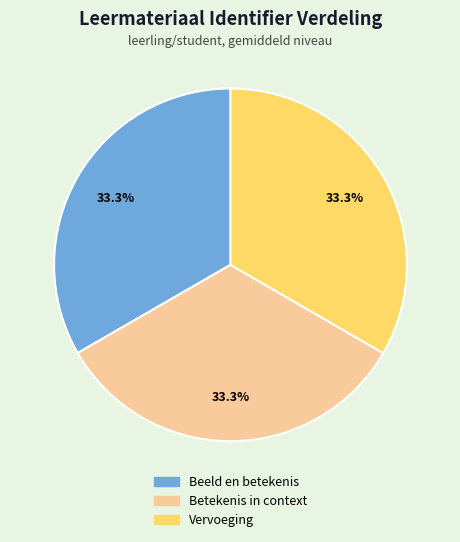

What is the ratio of the value at Vervoeging to the value at Betekenis in context?

1.0